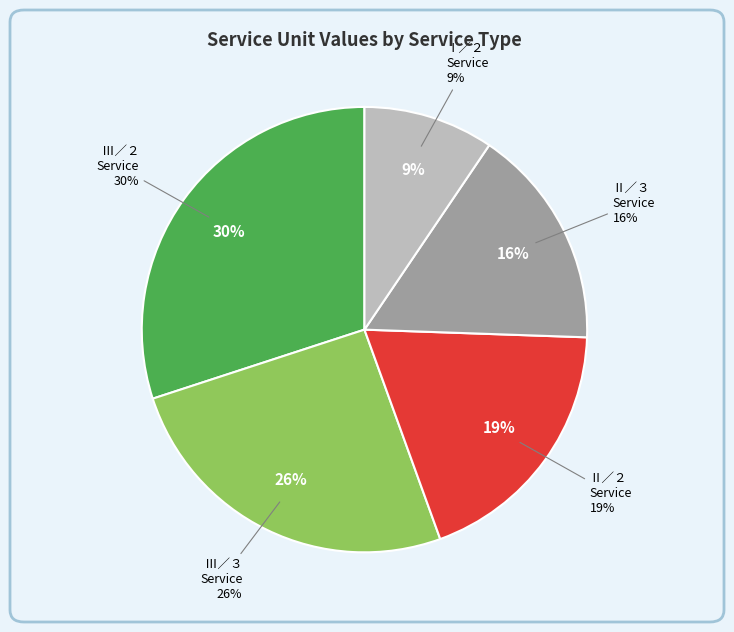

How many slices are in this pie chart?

5